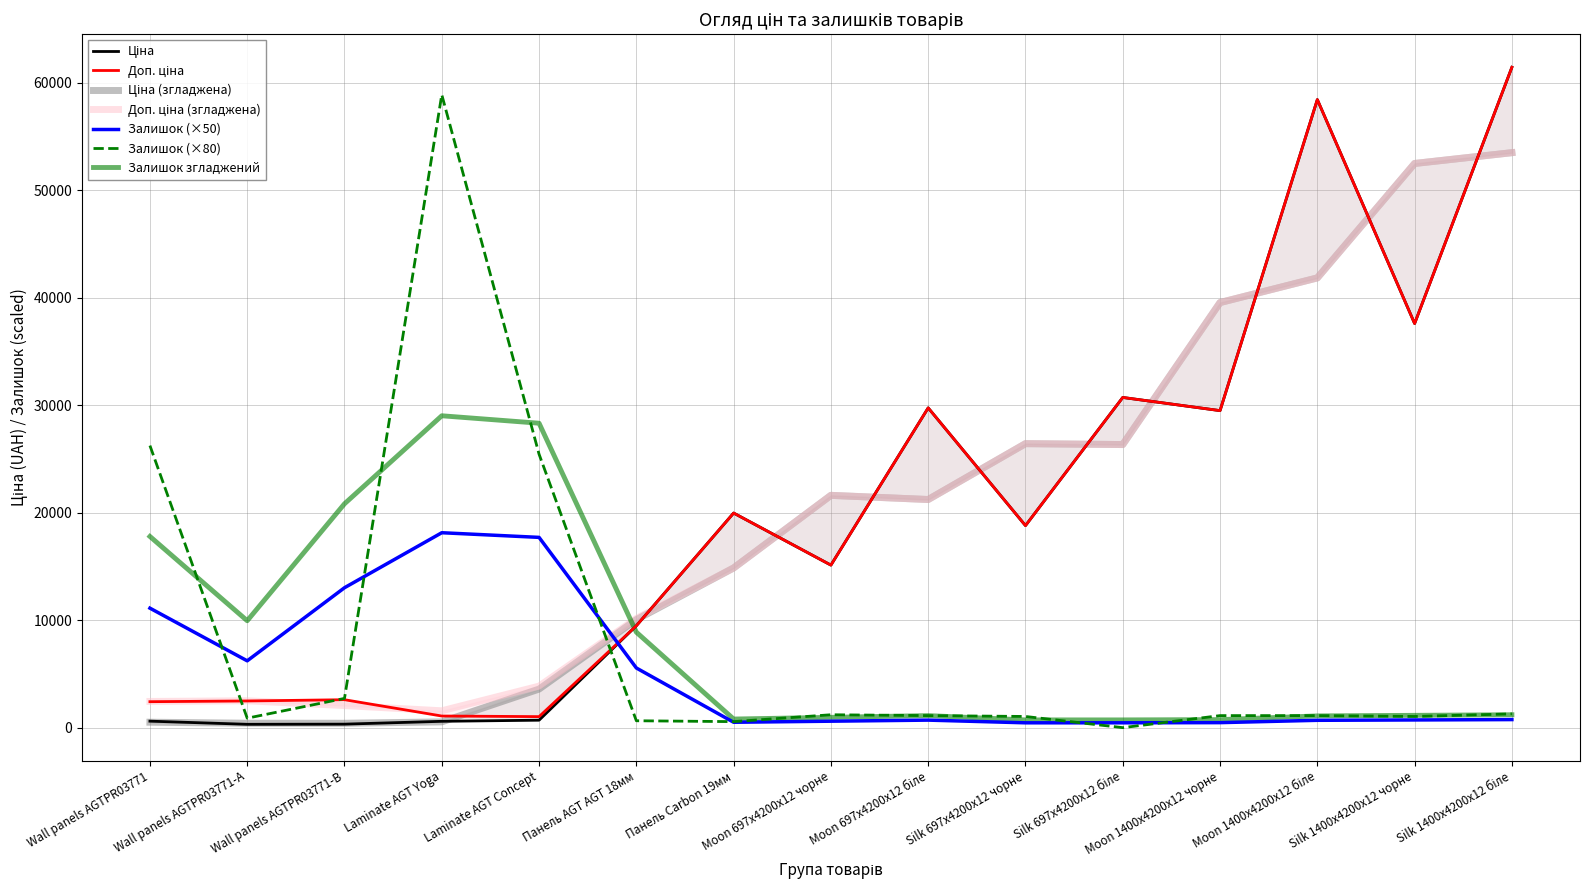

The Залишок (×80) series shows 26240 at Wall panels AGTPR03771. True or false?

True